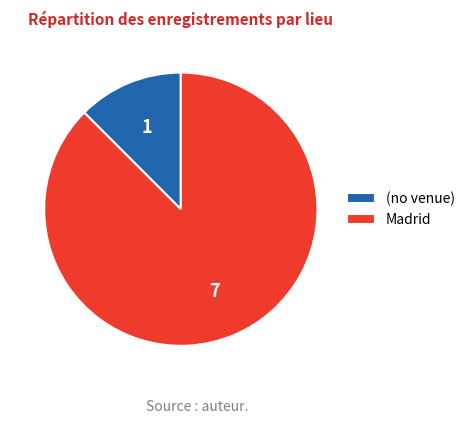

How many segments does this pie chart have?

2